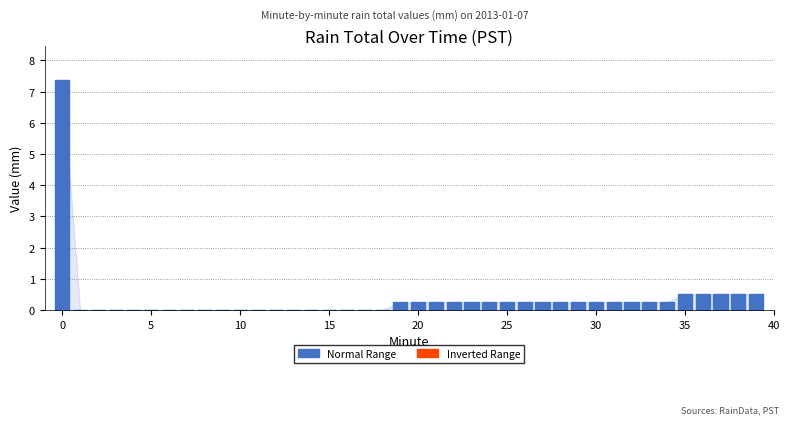

What is the average value?

0.3